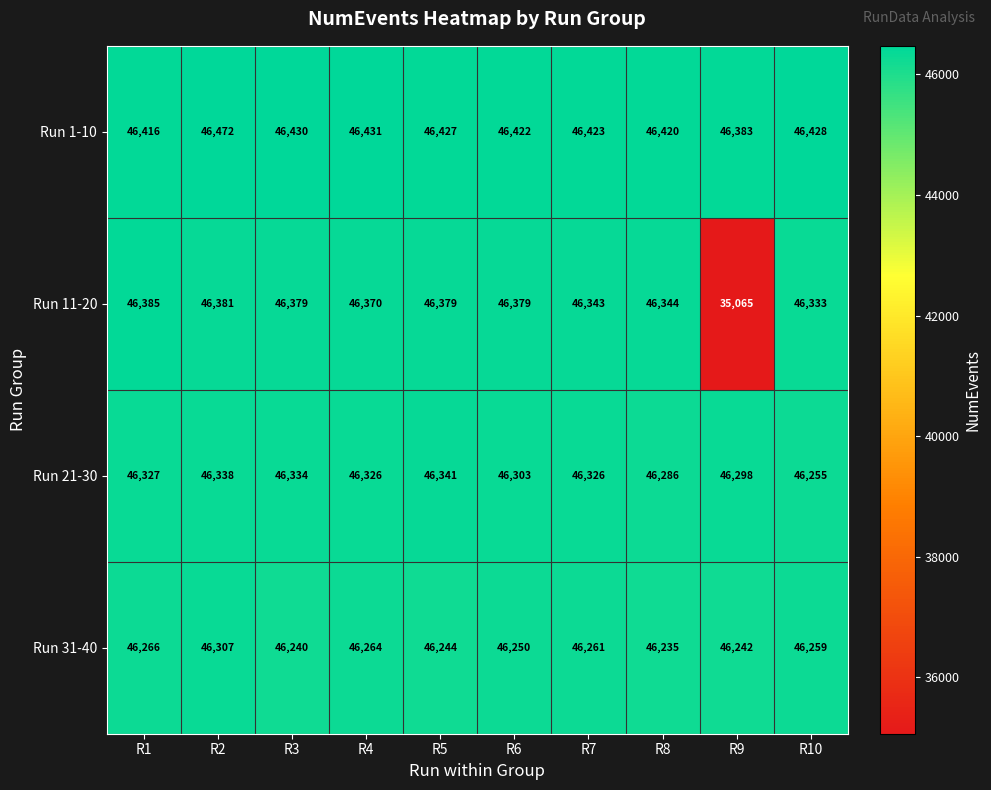

The value of Run 21-30 at R4 is 23499. True or false?

False